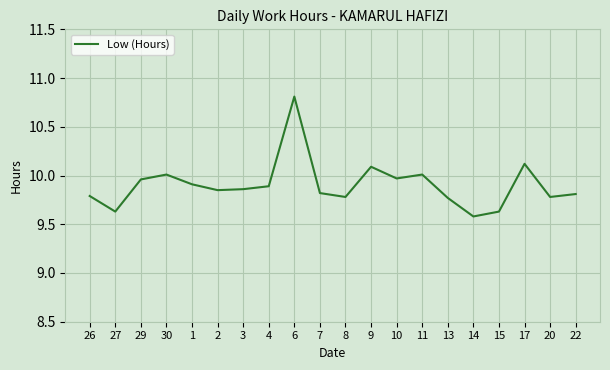

What is the difference between the values at 2 and 6?

1.0